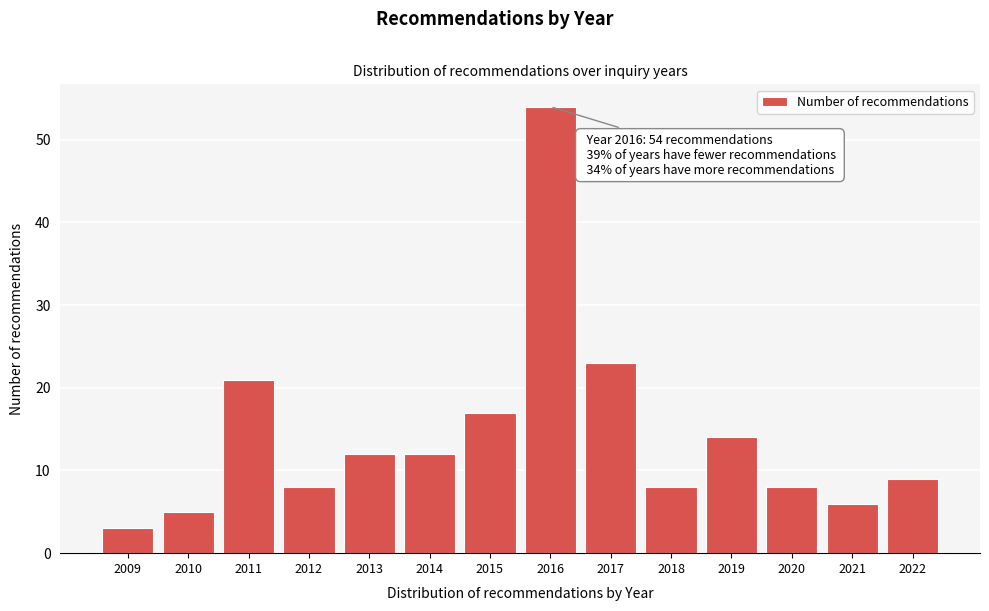

Reading left to right, extract all data points from this chart.

3	5	21	8	12	12	17	54	23	8	14	8	6	9